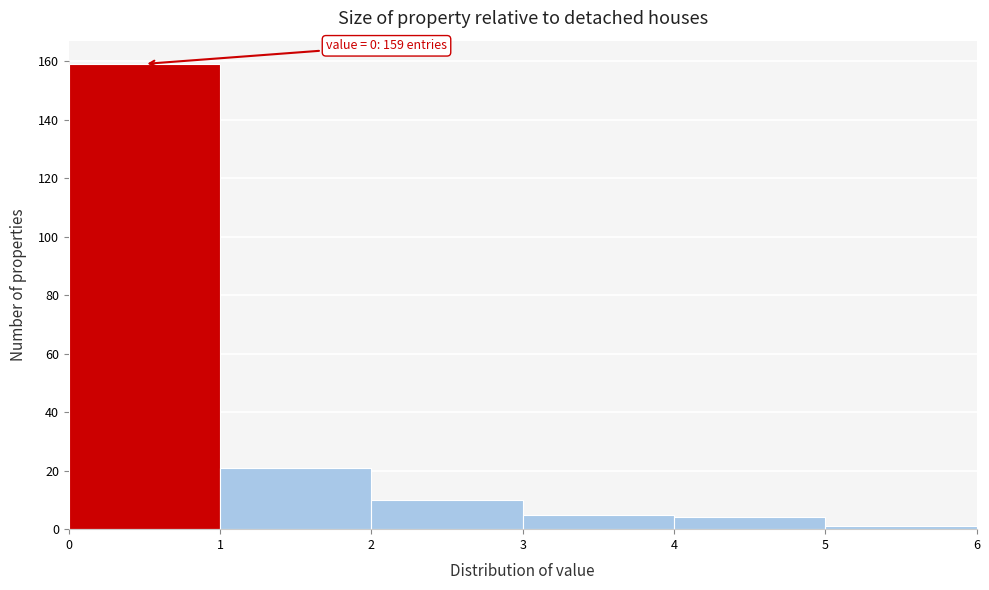

Which range on the x-axis has the tallest bar?

0 to 1